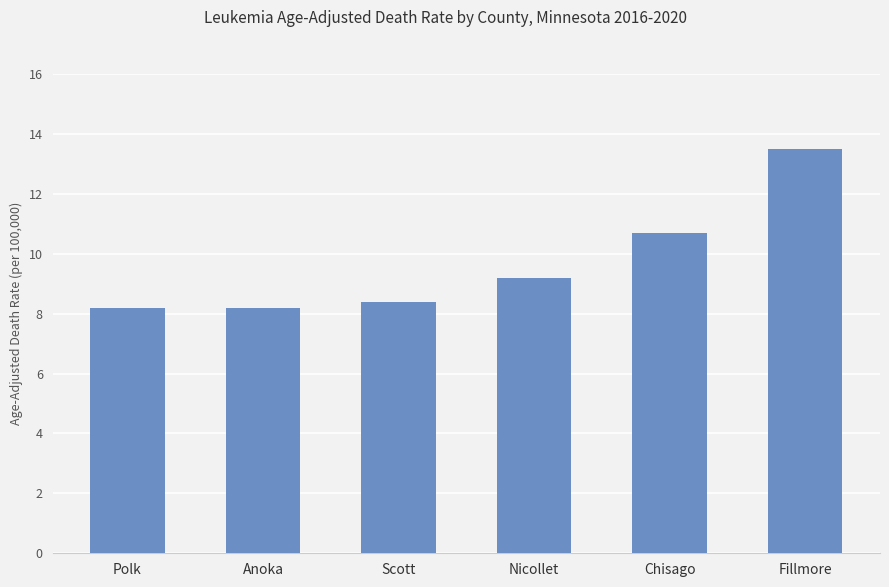

The chart shows a value of 16.5 at Chisago. True or false?

False